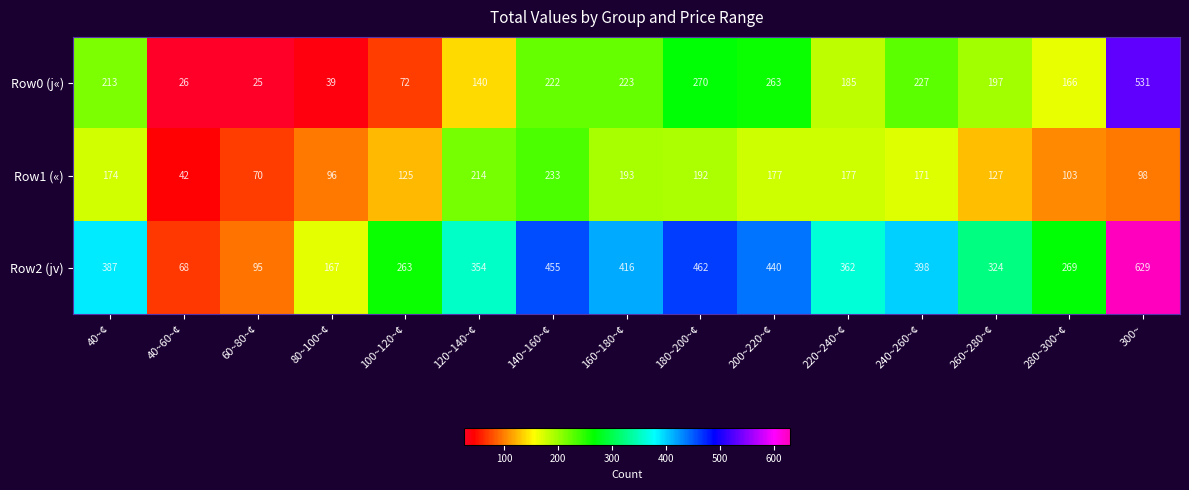

Which series has the largest range (max minus min)?

Row2 (jv)